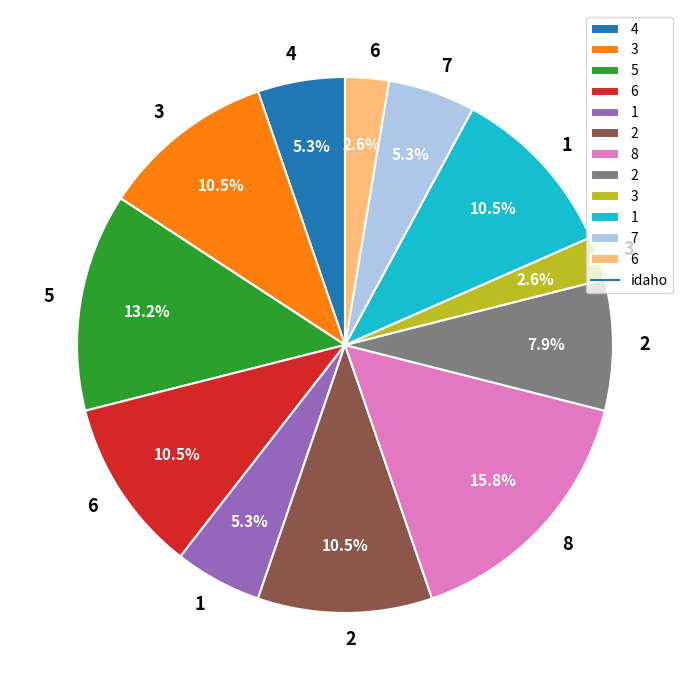

Is there any slice that represents more than half of the pie?

No